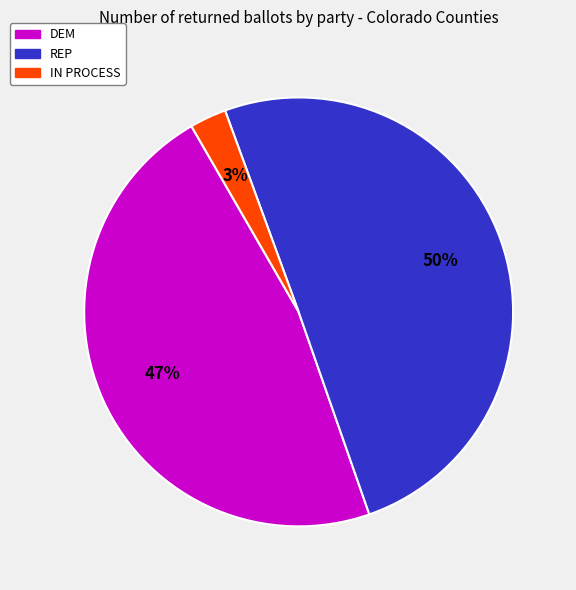

To the nearest percent, what is the average slice percentage?

33%